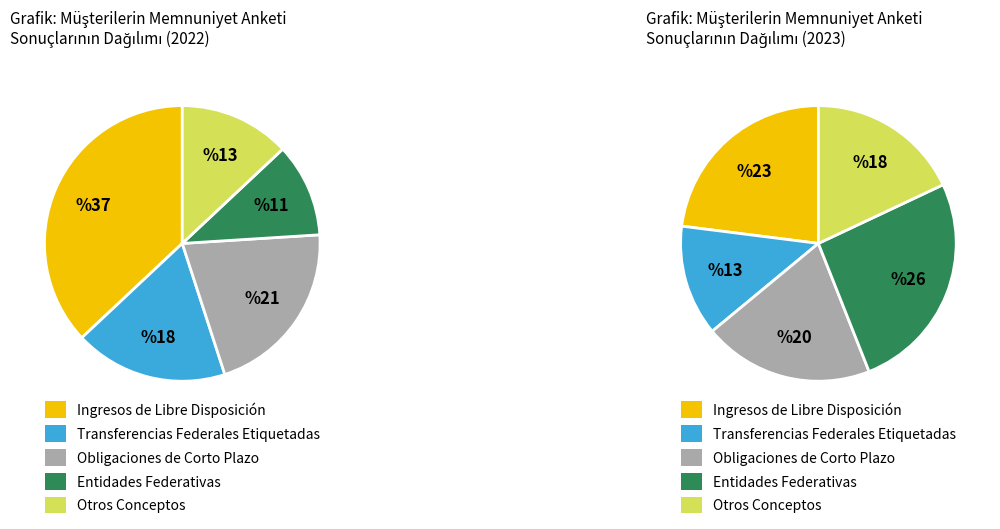

Count the number of slices in the pie.

5